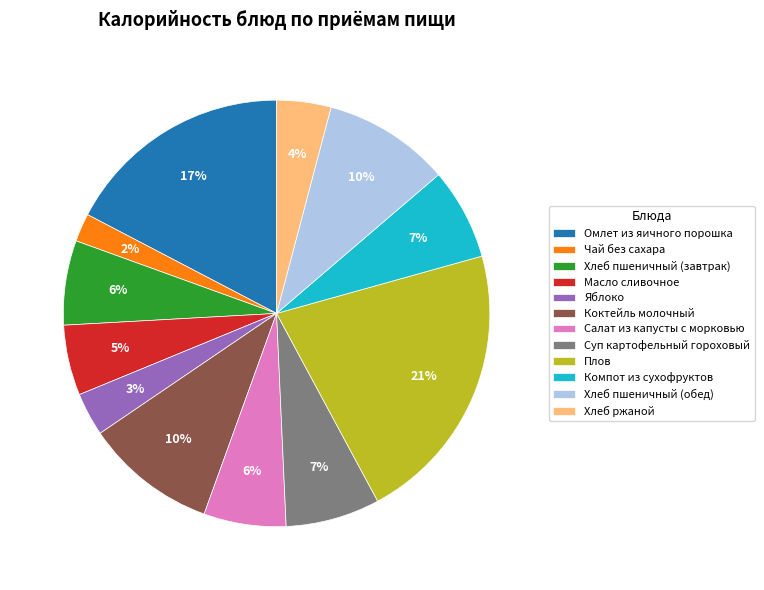

Is it true that Плов is 27% of the pie?

False